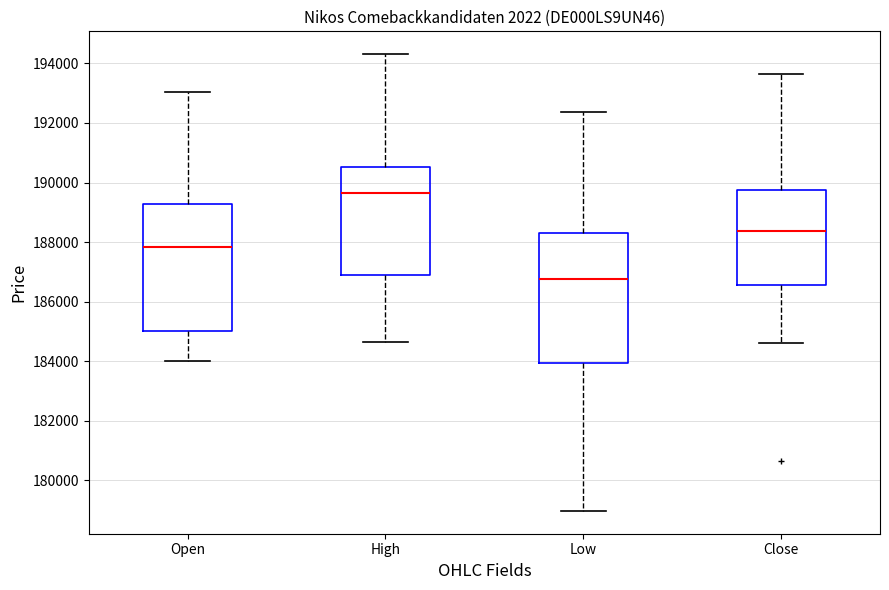

Reading left to right, read every box against the y-axis: the position of its median line, the range the box covers, and the ends of its whiskers. The values are not printed on the chart, so give them approximately, as read against the axis.

Open: median 187800, box 185000 to 189200, whiskers 184000 to 193000
High: median 189600, box 186800 to 190600, whiskers 184600 to 194400
Low: median 186800, box 184000 to 188200, whiskers 179000 to 192400
Close: median 188400, box 186600 to 189800, whiskers 184600 to 193600